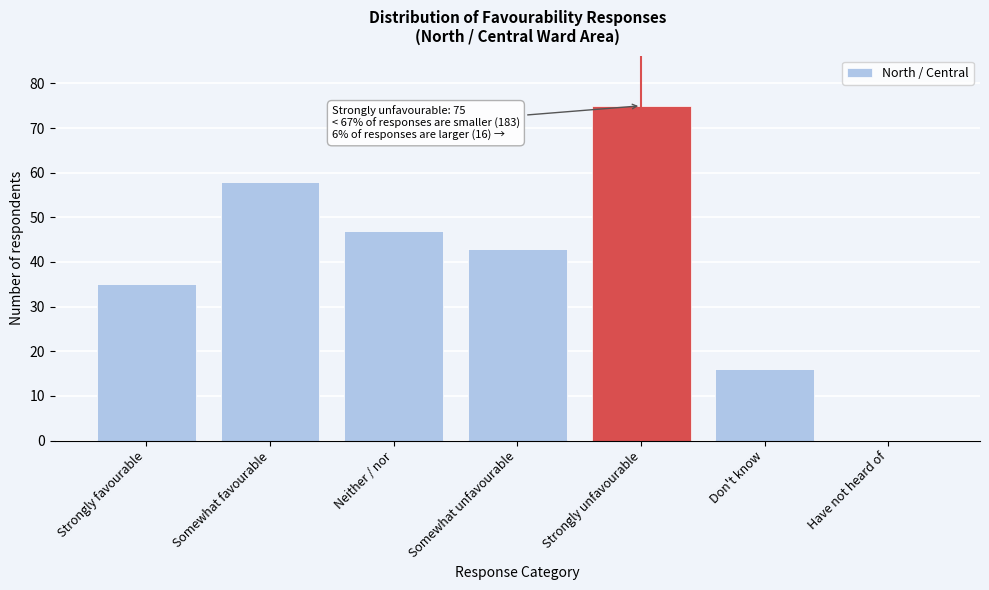

Reading right to left, transcribe all the data shown in this chart.

Have not heard of=0	Don't know=16	Strongly unfavourable=75	Somewhat unfavourable=43	Neither / nor=47	Somewhat favourable=58	Strongly favourable=35